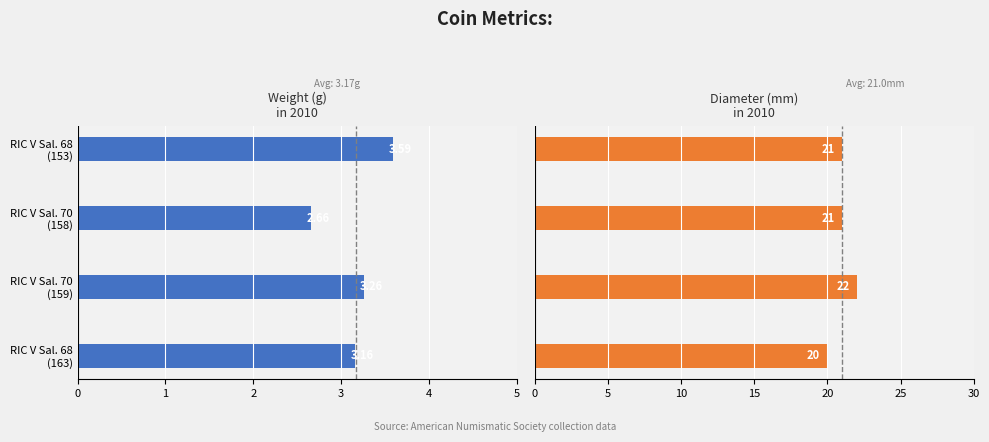

What is the difference between the highest and lowest values at RIC V Sal. 68 (163)?

23.2